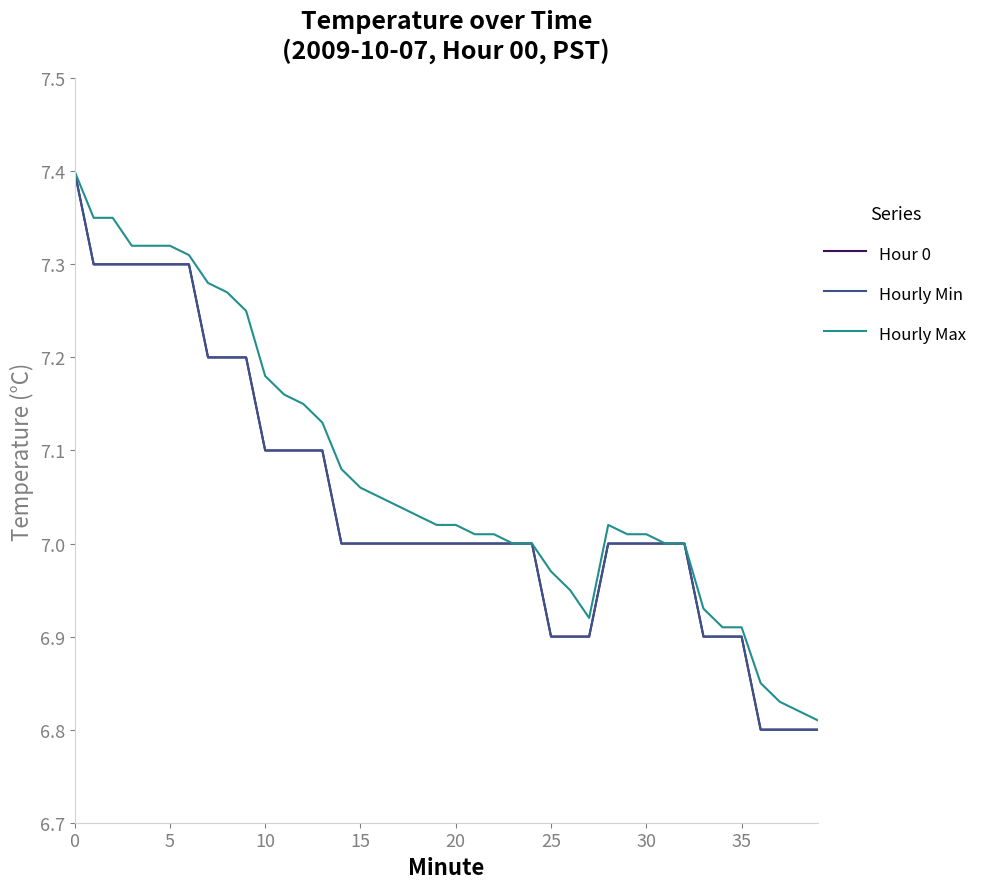

List the series in order of their peak value, lowest first.

Hour 0, Hourly Min, Hourly Max